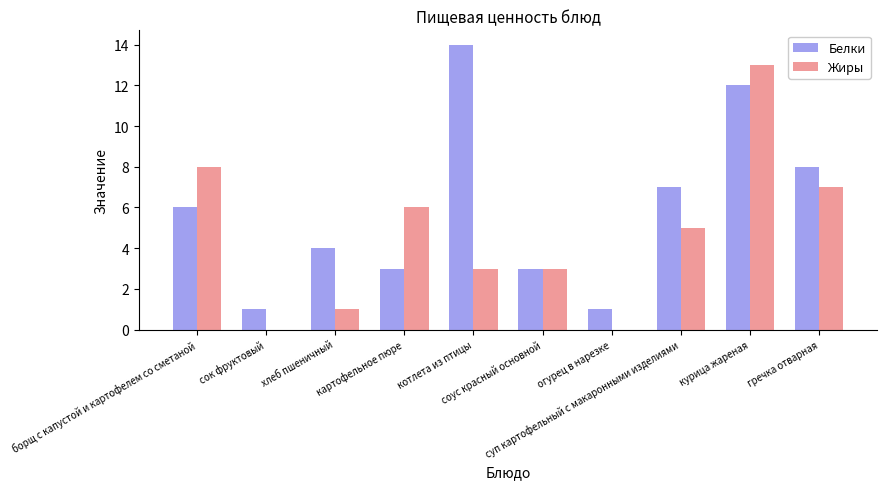

What is the approximate value of Белки at курица жареная, to the nearest 5?

10